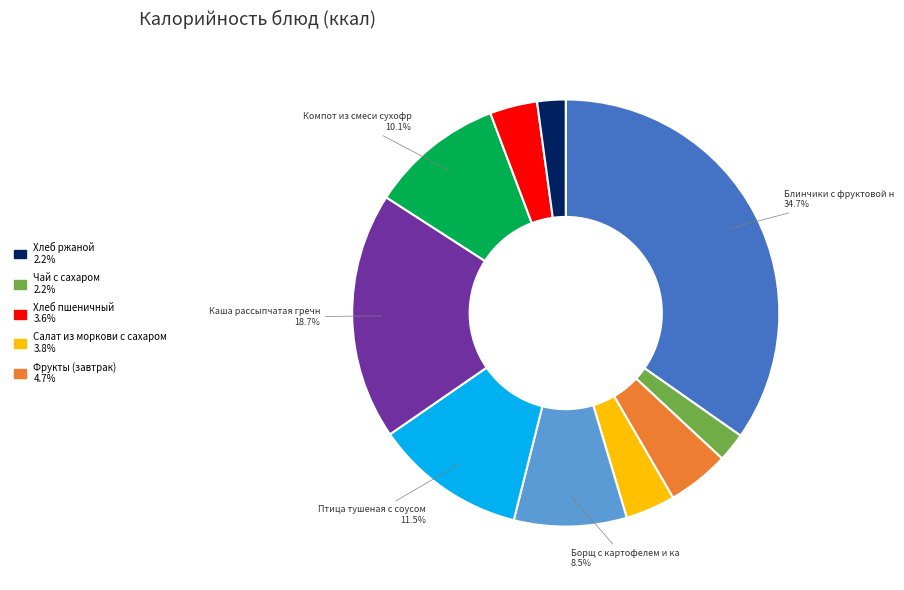

How many slices are in this pie chart?

10